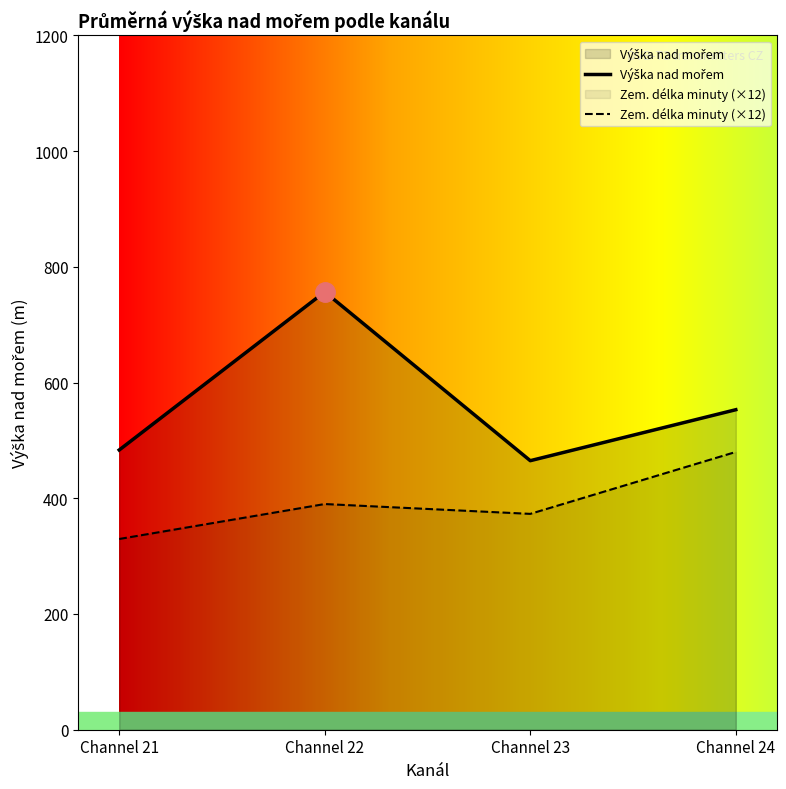

At how many categories does at least one series exceed 465?

3